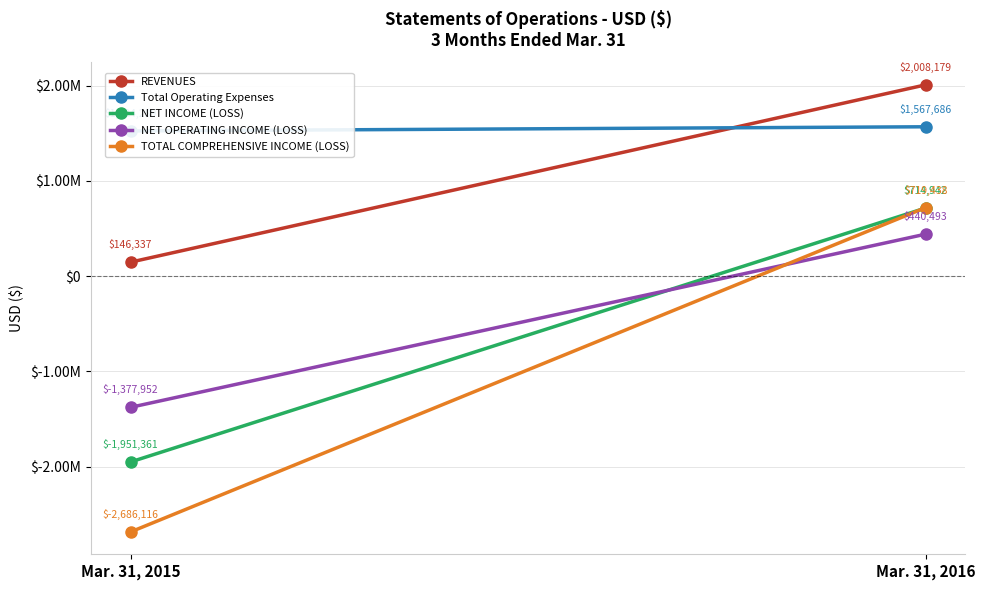

What is the lowest value of the NET INCOME (LOSS) series?

-1951361